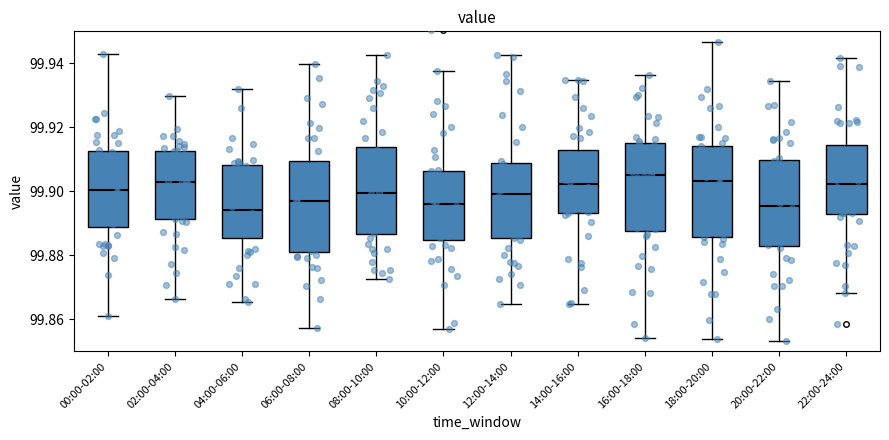

Reading left to right, read every box against the y-axis: the position of its median line, the range the box covers, and the ends of its whiskers. The values are not printed on the chart, so give them approximately, as read against the axis.

00:00-02:00: median 99.900, box 99.888 to 99.912, whiskers 99.860 to 99.942
02:00-04:00: median 99.904, box 99.892 to 99.912, whiskers 99.866 to 99.930
04:00-06:00: median 99.894, box 99.886 to 99.908, whiskers 99.866 to 99.932
06:00-08:00: median 99.898, box 99.882 to 99.910, whiskers 99.858 to 99.940
08:00-10:00: median 99.900, box 99.886 to 99.914, whiskers 99.872 to 99.942
10:00-12:00: median 99.896, box 99.884 to 99.906, whiskers 99.858 to 99.938
12:00-14:00: median 99.900, box 99.886 to 99.908, whiskers 99.864 to 99.942
14:00-16:00: median 99.902, box 99.894 to 99.912, whiskers 99.864 to 99.934
16:00-18:00: median 99.906, box 99.888 to 99.916, whiskers 99.854 to 99.936
18:00-20:00: median 99.904, box 99.886 to 99.914, whiskers 99.854 to 99.946
20:00-22:00: median 99.896, box 99.882 to 99.910, whiskers 99.854 to 99.934
22:00-24:00: median 99.902, box 99.892 to 99.914, whiskers 99.868 to 99.942